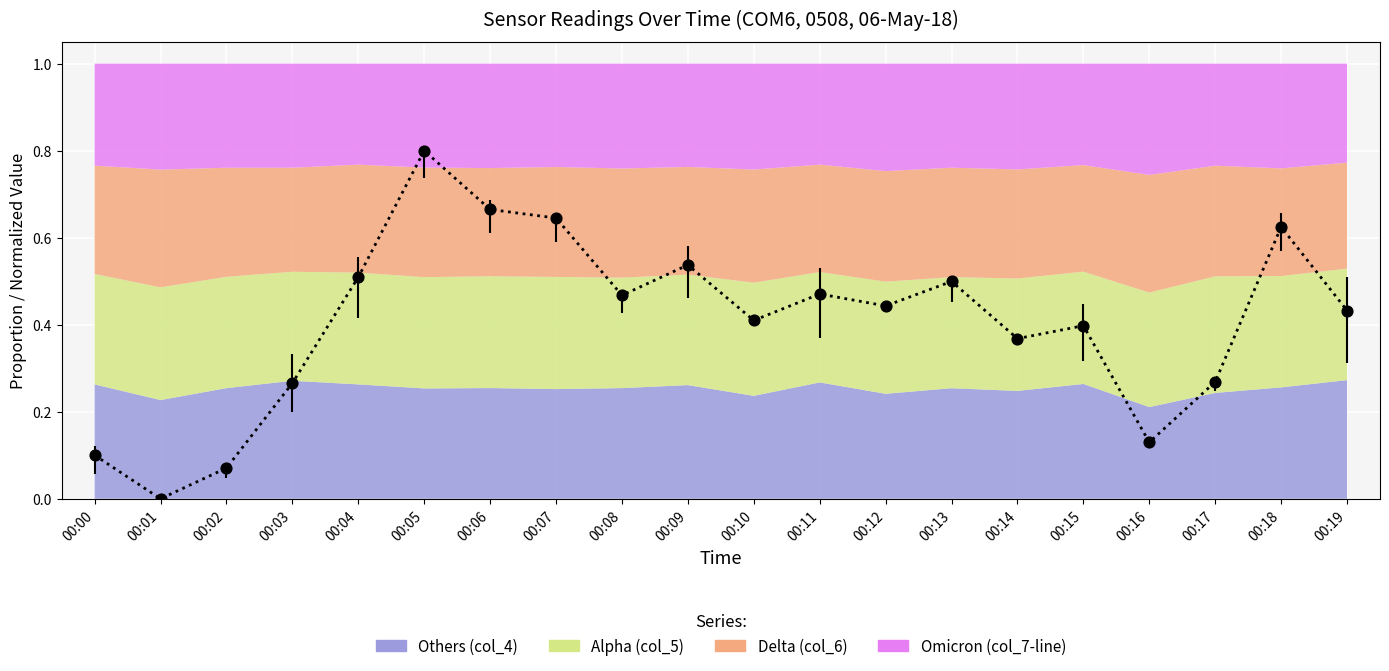

Between 00:16 and 00:00, which is larger?

00:16